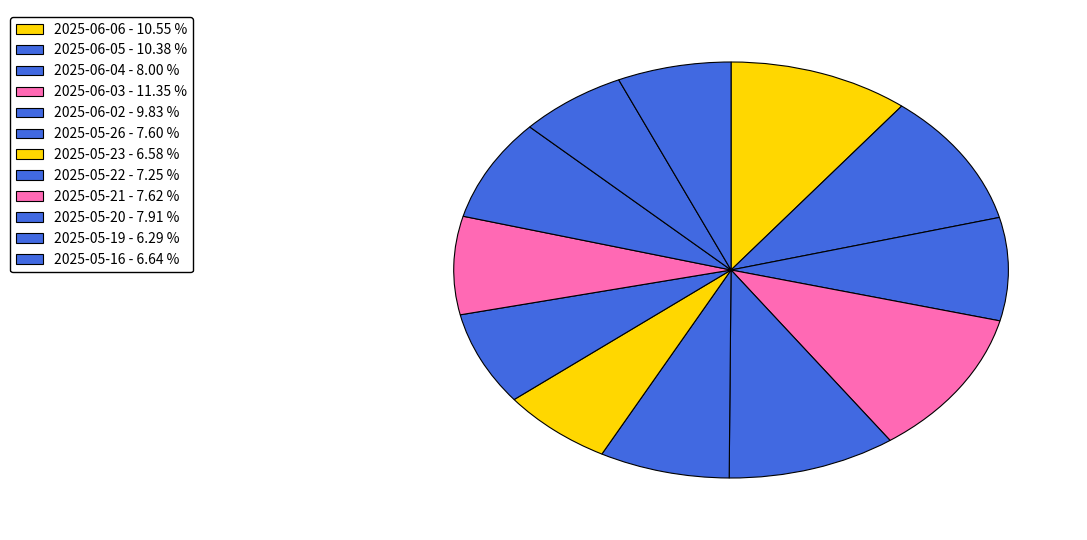

Which slice is the largest?

2025-06-03